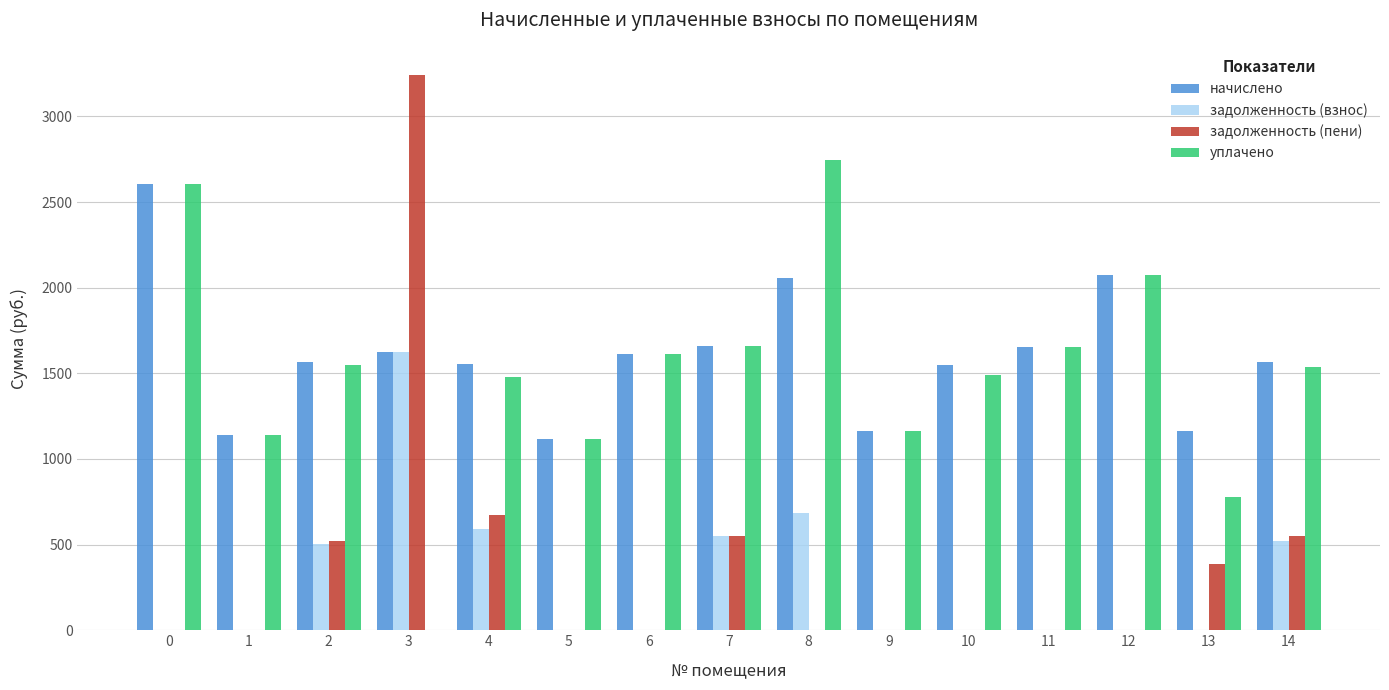

How many data points in начислено are above 1566?

9